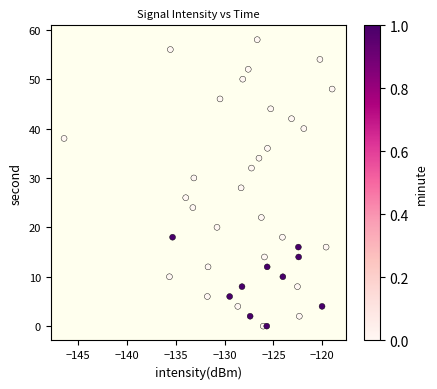

What is the range of Y values (max minus min)?

58